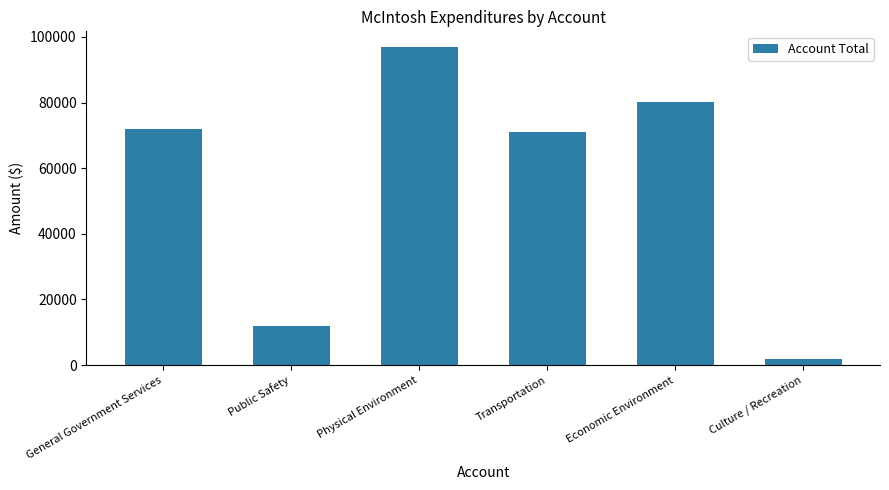

Does the chart contain any negative values?

No